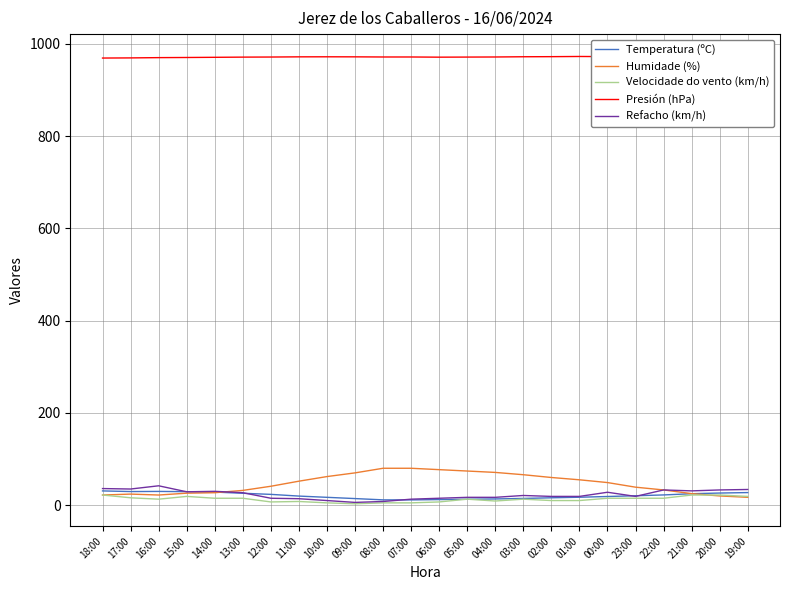

True or false: Presión (hPa) and Refacho (km/h) cross at least once.

False